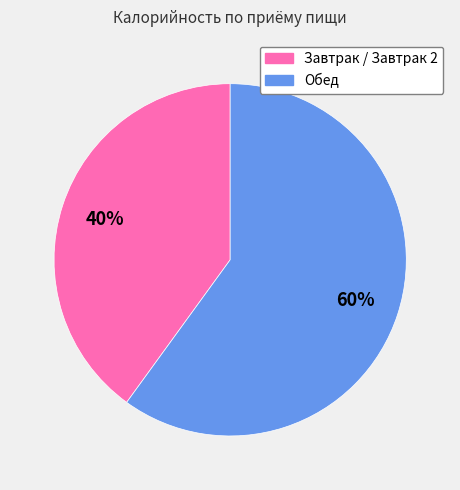

How many segments does this pie chart have?

2